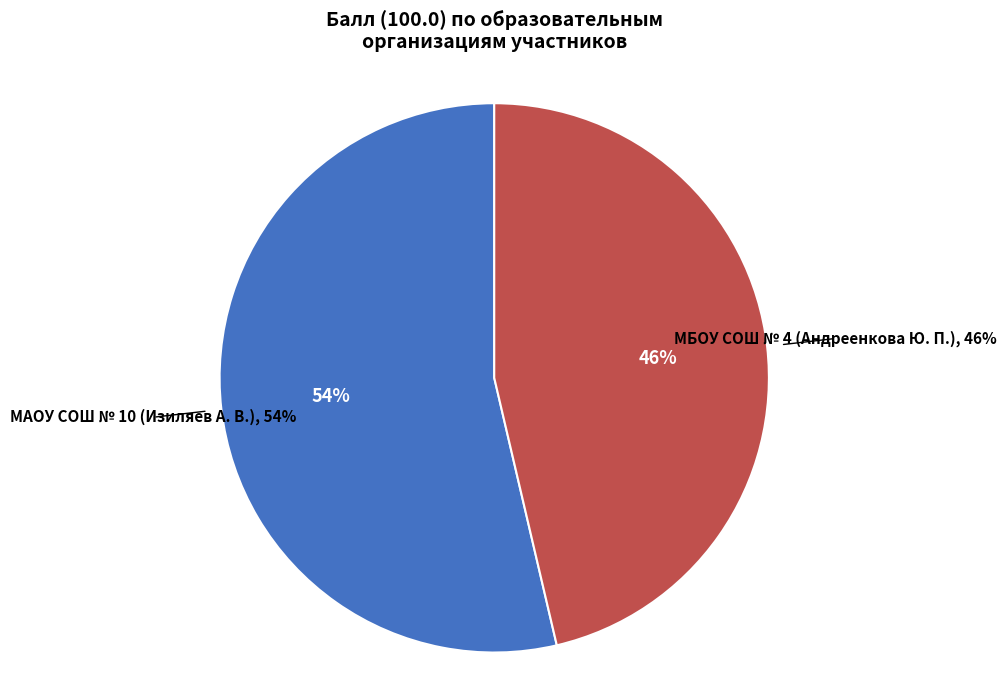

Rank the categories by value from lowest to highest.

МБОУ СОШ № 4, МАОУ СОШ № 10